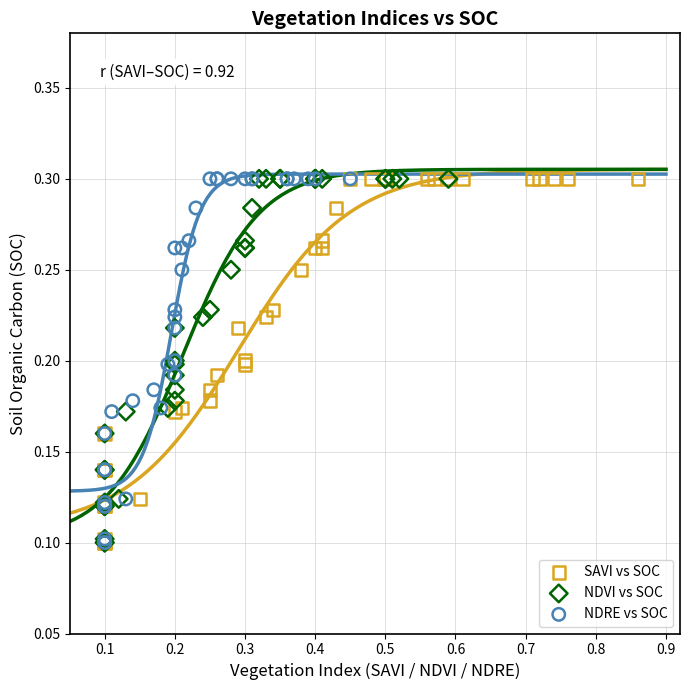

What are all the series names shown in the legend?

SAVI vs SOC, NDVI vs SOC, NDRE vs SOC